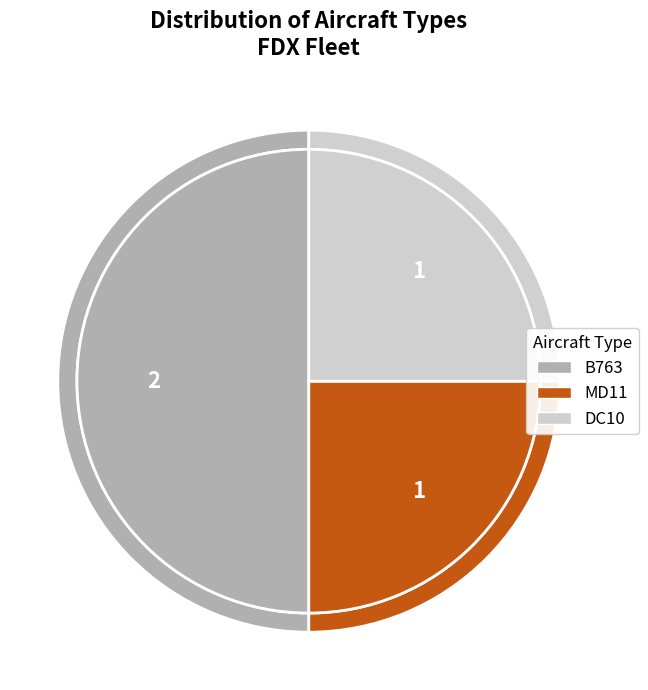

Which category has the biggest portion of the pie?

B763